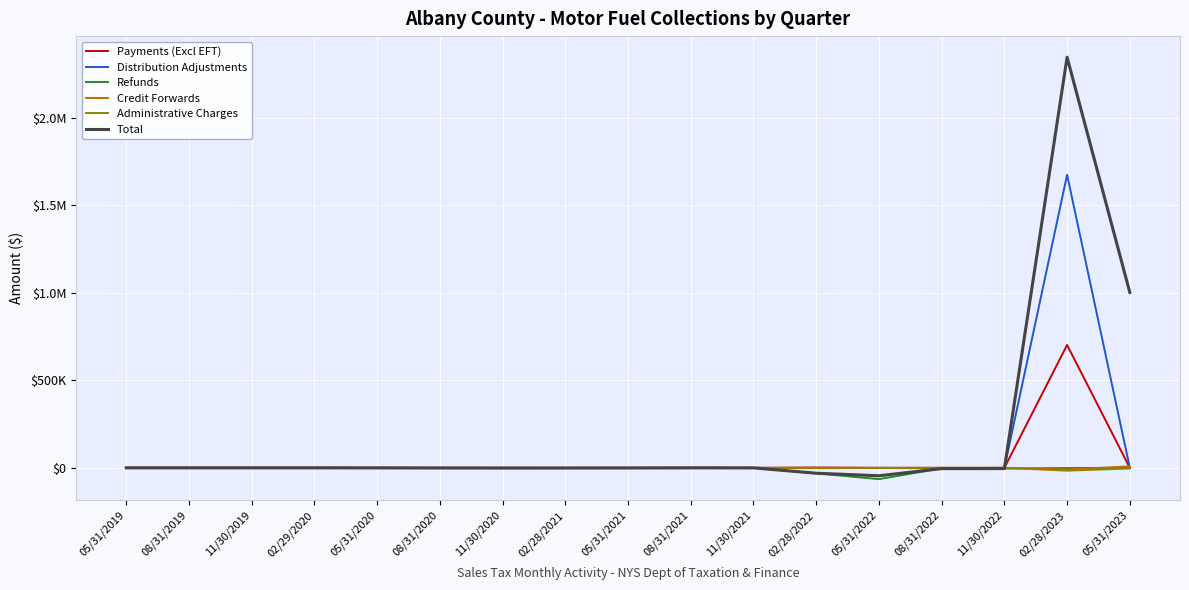

What are all the series names shown in the legend?

Payments (Excl EFT), Distribution Adjustments, Refunds, Credit Forwards, Administrative Charges, Total